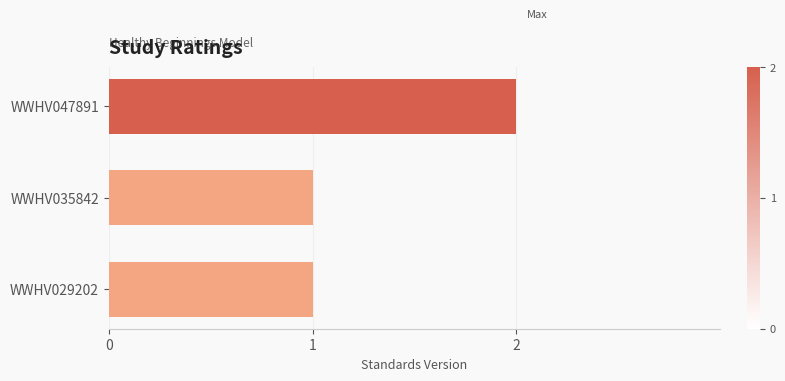

Does the chart contain stacked bars?

No